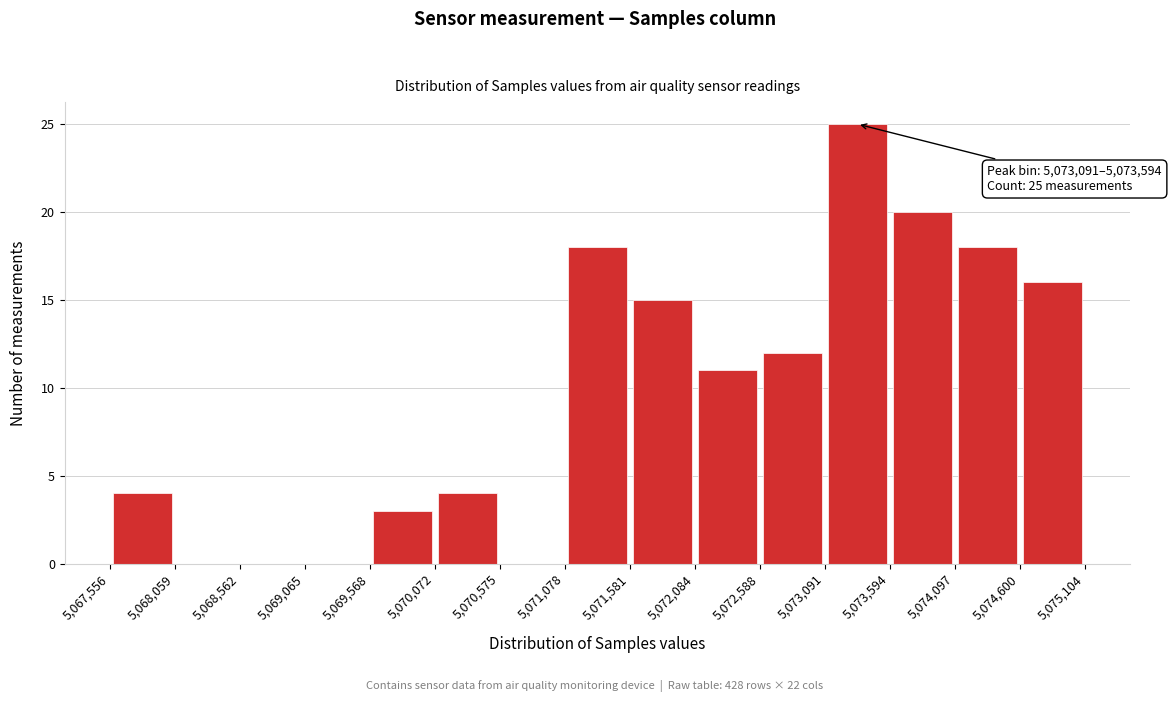

Which range on the x-axis has the tallest bar?

5,073,091 to 5,073,594